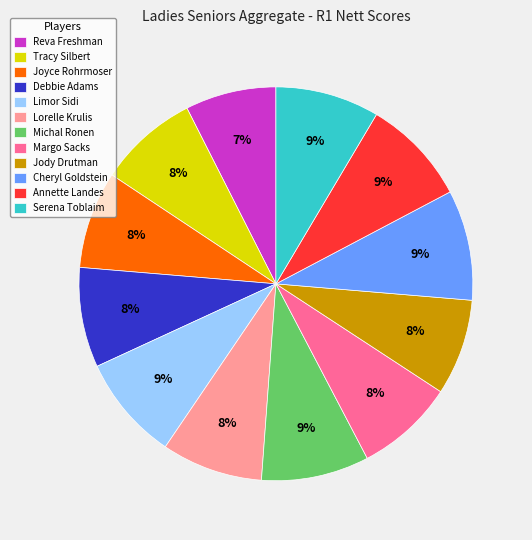

Do Reva Freshman and Limor Sidi together represent more than half of the pie?

No